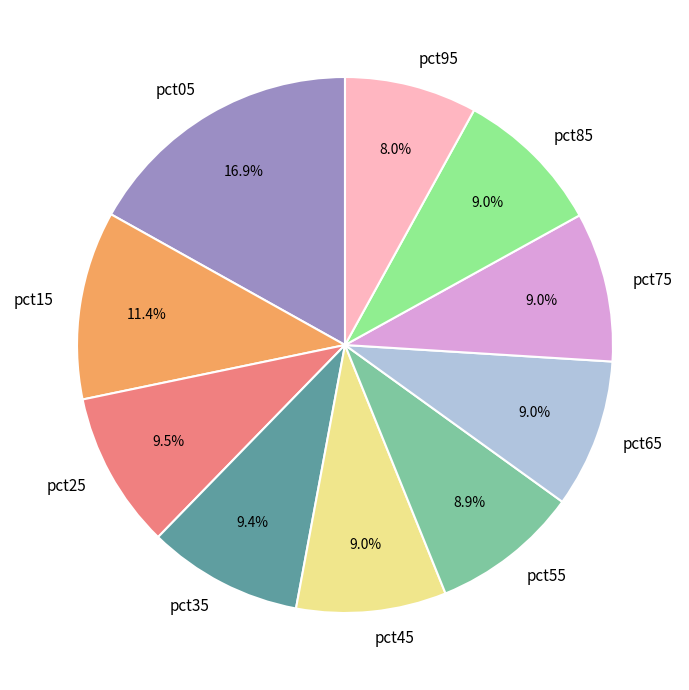

Approximately how many times larger is the value at pct95 compared to pct35?

0.9